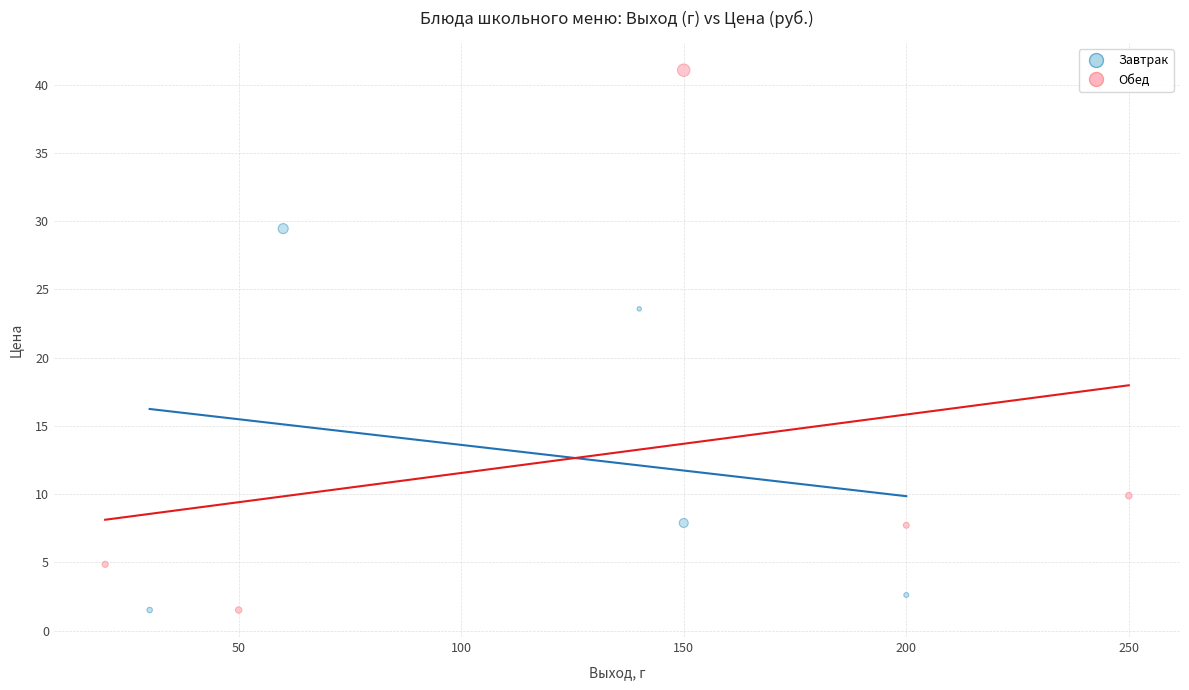

Which series has the widest spread of Y values?

Обед